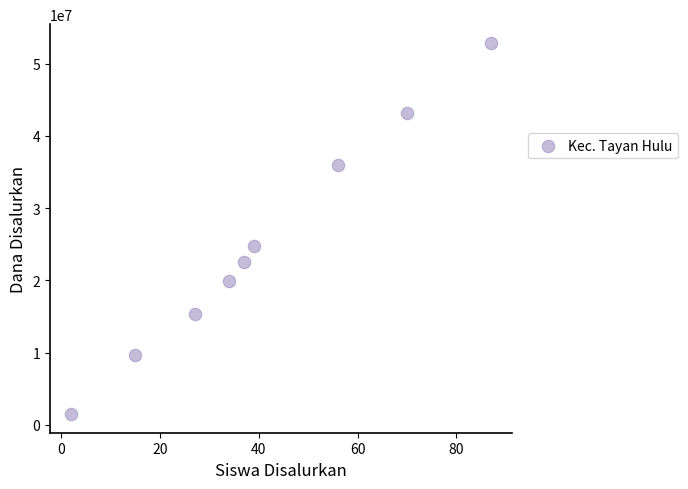

What Y value in the scatter plot is closest to 27187500?

24750000